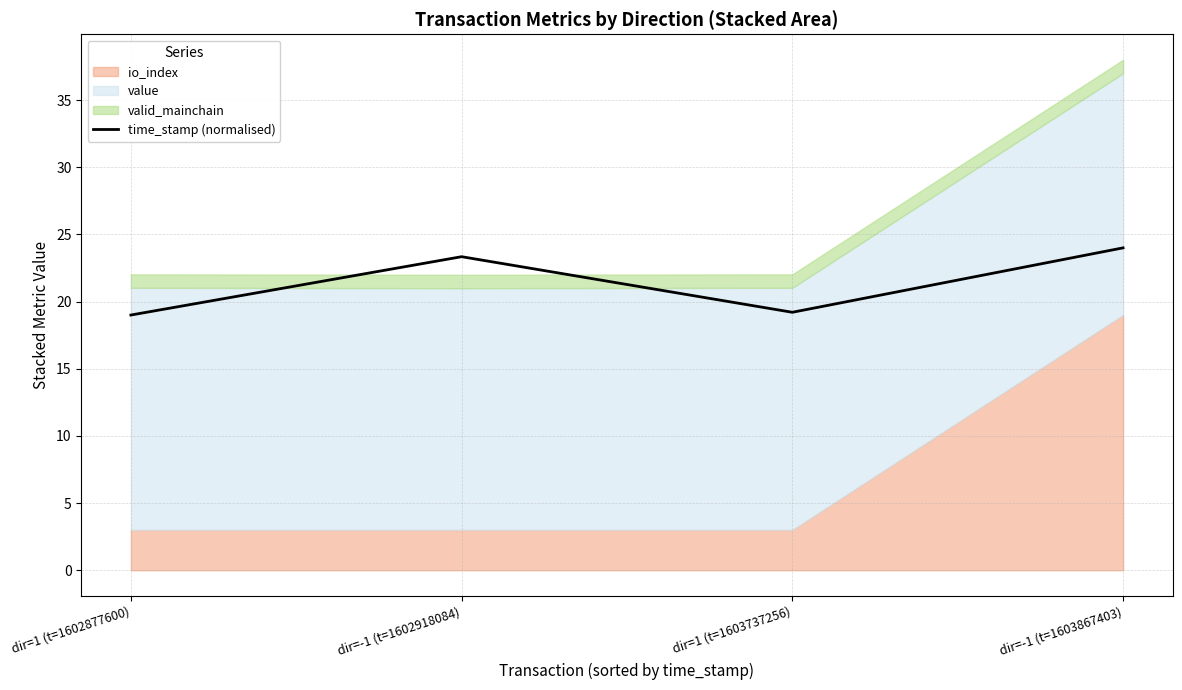

Is it true that the value at dir=-1 (t=1602918084) is 35.2?

False